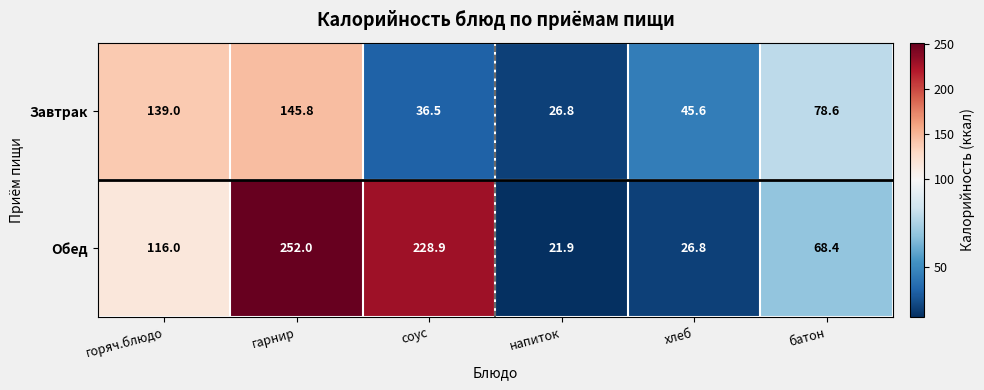

At which category is the sum across all series the highest?

гарнир